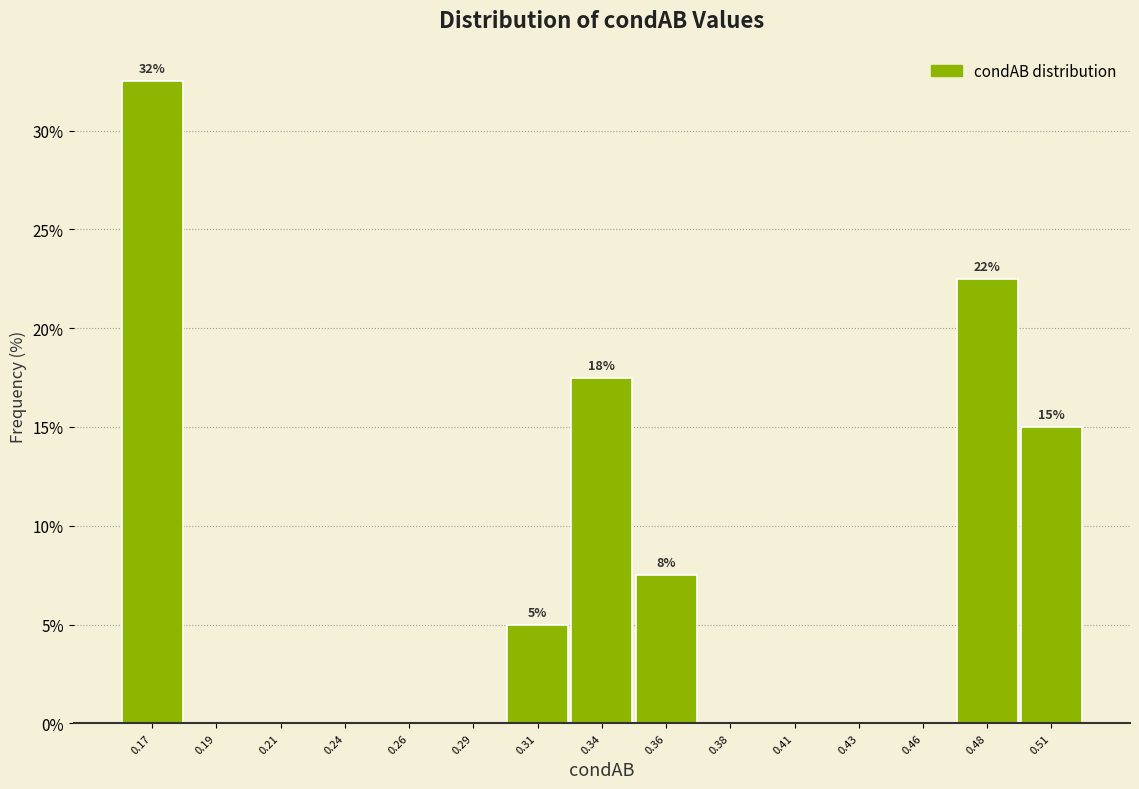

Reading right to left, transcribe all the data shown in this chart.

0.51=15.0	0.48=22.5	0.46=0.0	0.43=0.0	0.41=0.0	0.38=0.0	0.36=7.5	0.34=17.5	0.31=5.0	0.29=0.0	0.26=0.0	0.24=0.0	0.21=0.0	0.19=0.0	0.17=32.5